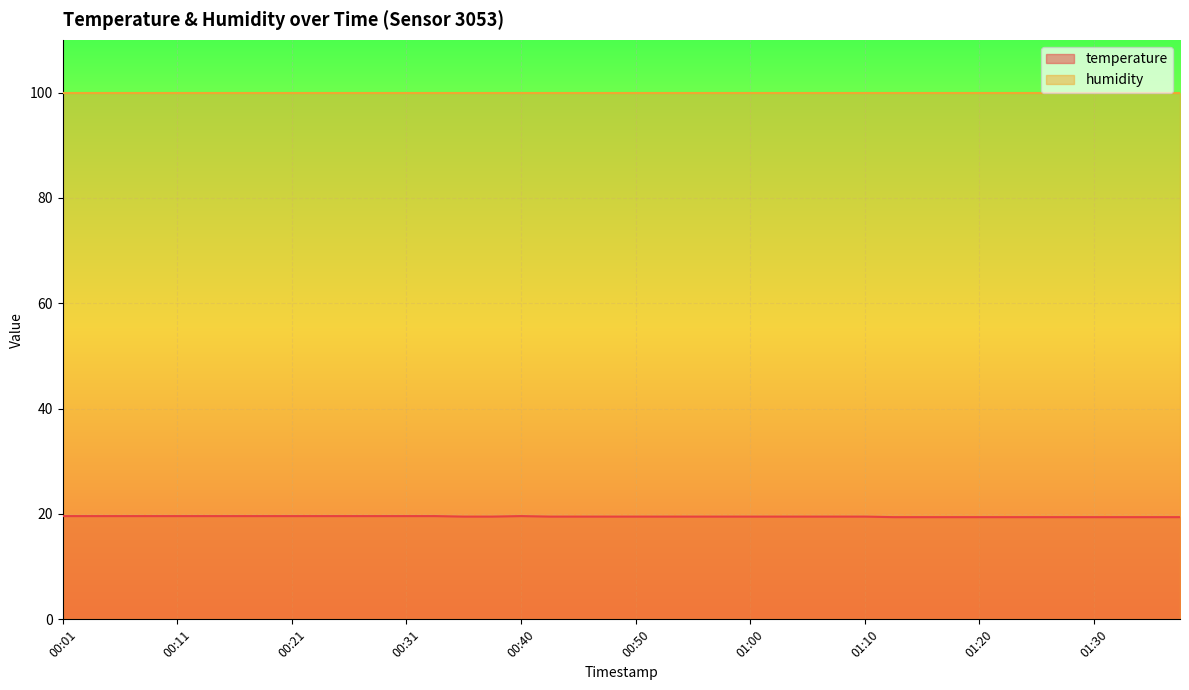

How many points are higher than both their immediate neighbors (excluding endpoints)?

1